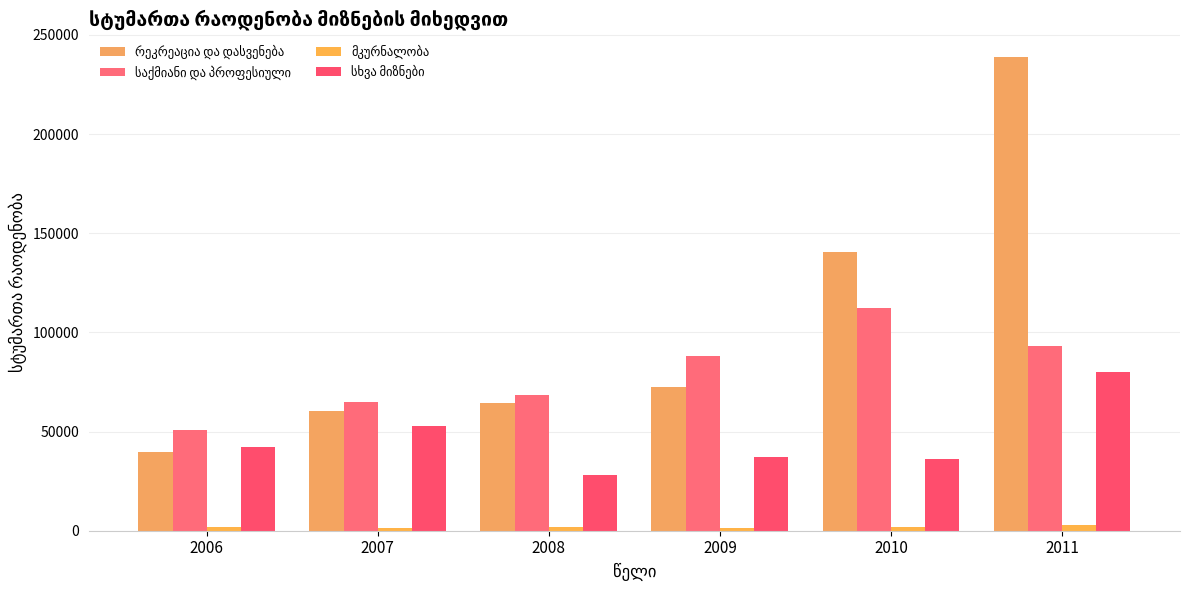

Reading right to left, transcribe all the data shown in this chart.

რეკრეაცია და დასვენება: 2011=238852	2010=140468	2009=72264	2008=64384	2007=60176	2006=39894
საქმიანი და პროფესიული: 2011=93205	2010=112164	2009=88180	2008=68416	2007=64963	2006=50916
მკურნალობა: 2011=2702	2010=1825	2009=1484	2008=1752	2007=1126	2006=2040
სხვა მიზნები: 2011=79816	2010=35931	2009=37177	2008=28027	2007=52575	2006=42037